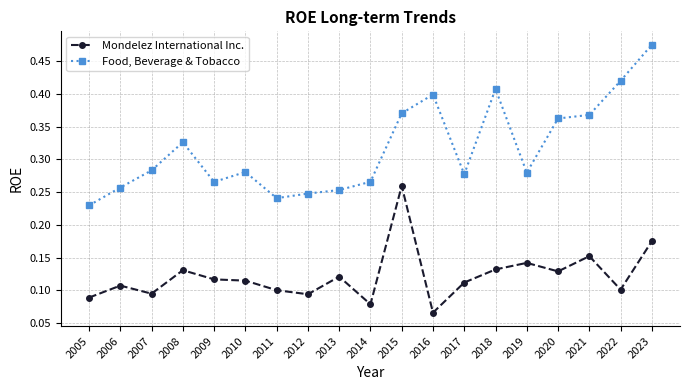

What is the sum of all Food, Beverage & Tobacco values?

6.0